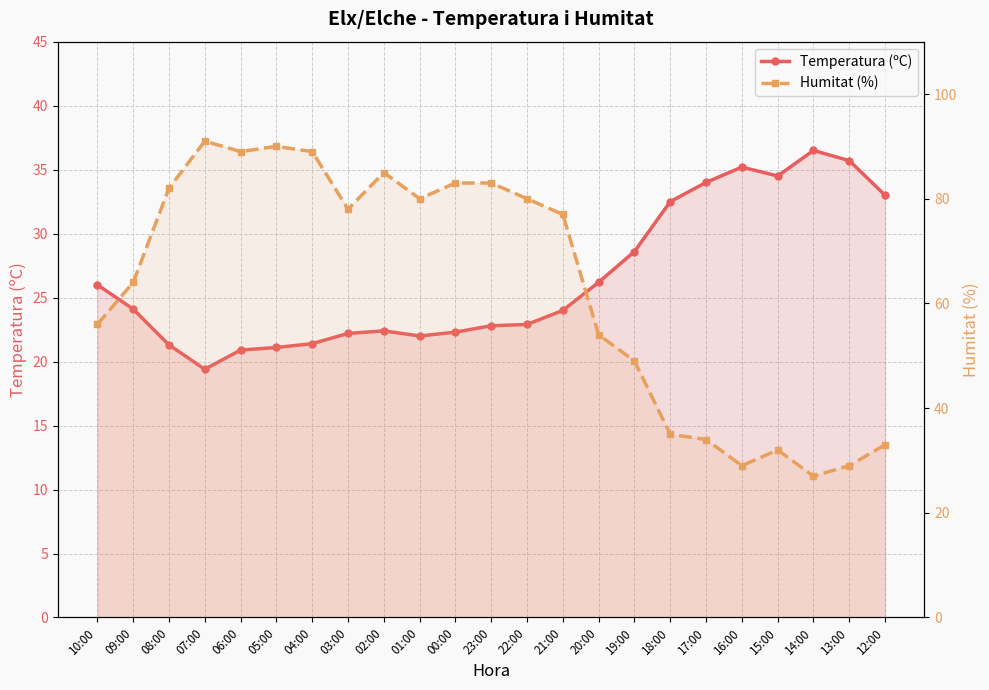

Reading left to right, transcribe all the data shown in this chart.

Temperatura (ºC): 26.0	24.1	21.3	19.4	20.9	21.1	21.4	22.2	22.4	22.0	22.3	22.8	22.9	24.0	26.2	28.6	32.5	34.0	35.2	34.5	36.5	35.7	33.0
Humitat (%): 56.0	64.0	82.0	91.0	89.0	90.0	89.0	78.0	85.0	80.0	83.0	83.0	80.0	77.0	54.0	49.0	35.0	34.0	29.0	32.0	27.0	29.0	33.0